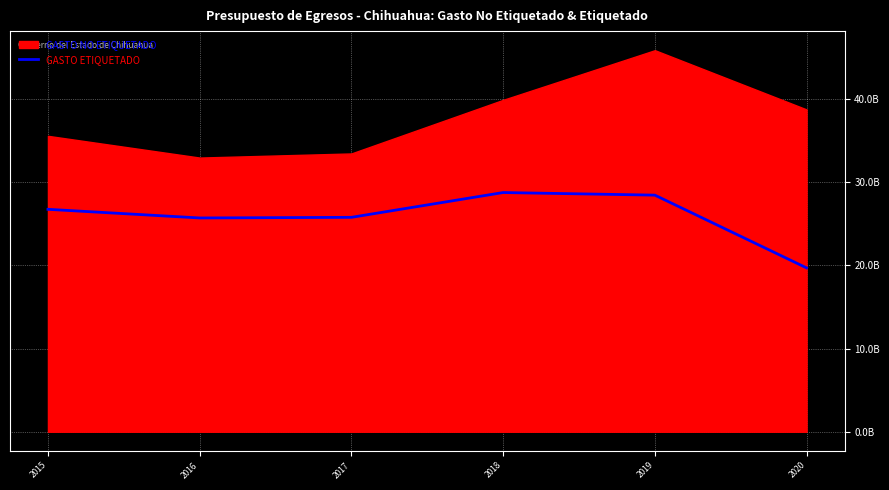

Reading left to right, what are all the values shown in this chart?

26739566957	25700959878	25775797708	28756686453	28443320932	19697701580